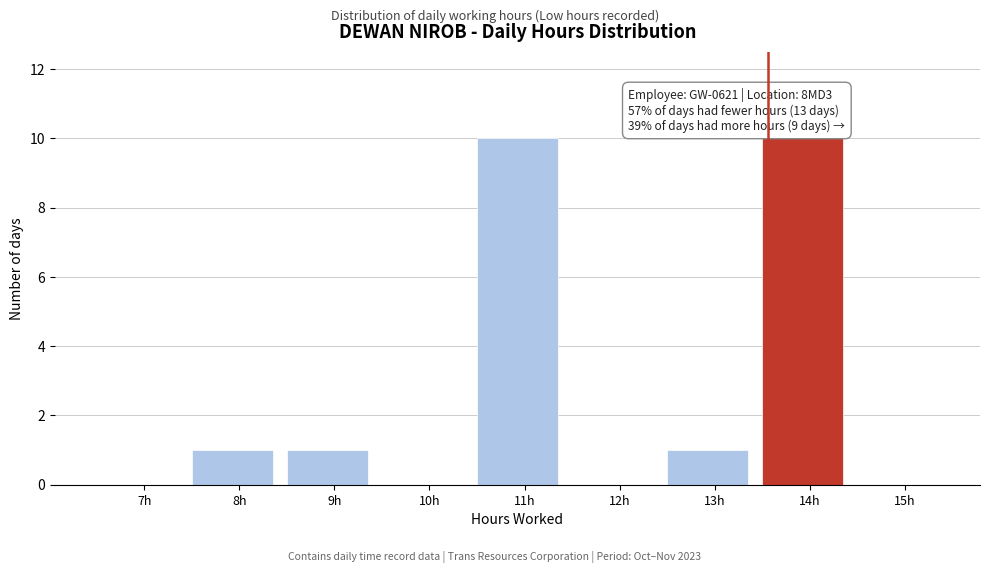

Reading left to right, what are all the values shown in this chart?

7h=0	8h=1	9h=1	10h=0	11h=10	12h=0	13h=1	14h=10	15h=0